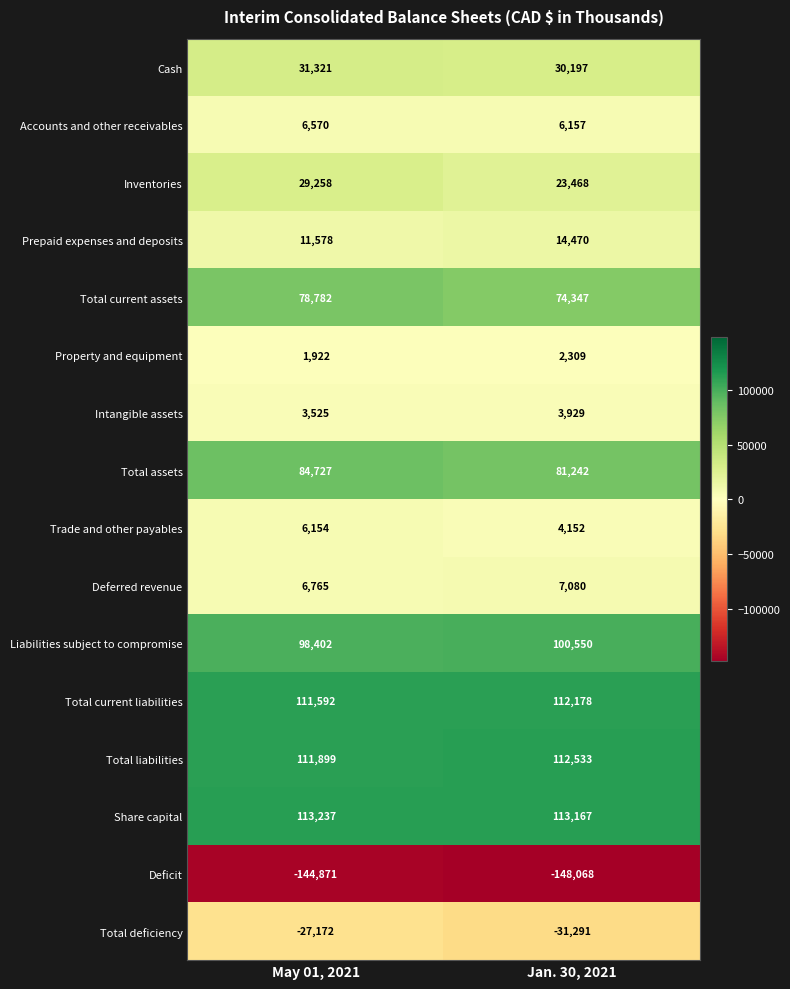

Rank the series by their maximum value, from lowest to highest.

Deficit, Total deficiency, Property and equipment, Intangible assets, Trade and other payables, Accounts and other receivables, Deferred revenue, Prepaid expenses and deposits, Inventories, Cash, Total current assets, Total assets, Liabilities subject to compromise, Total current liabilities, Total liabilities, Share capital